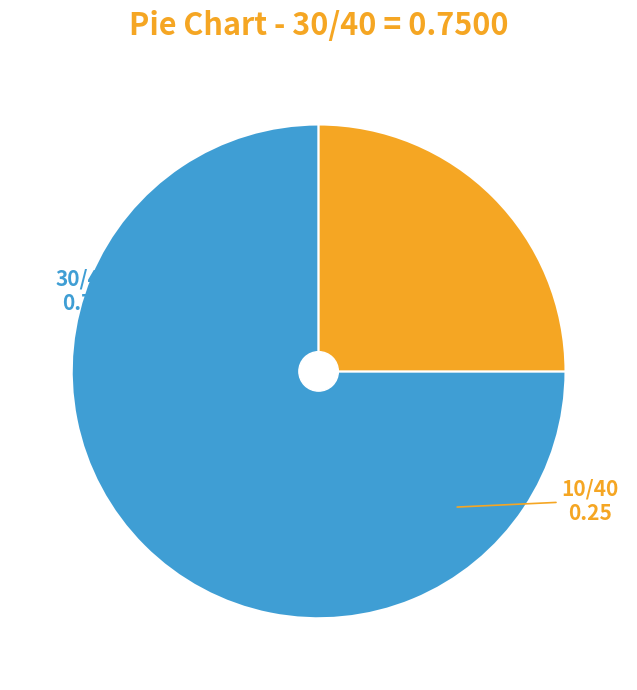

Does any single category account for the majority?

Yes